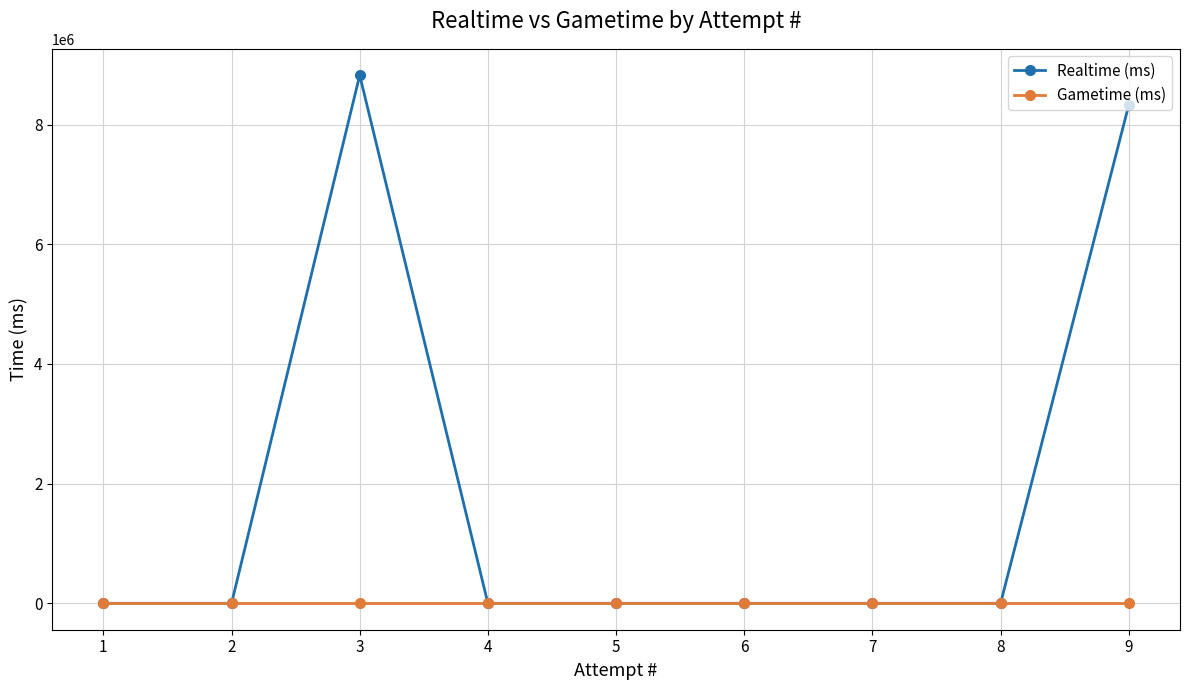

True or false: Realtime (ms) has more than 2 points higher than both neighbors.

False